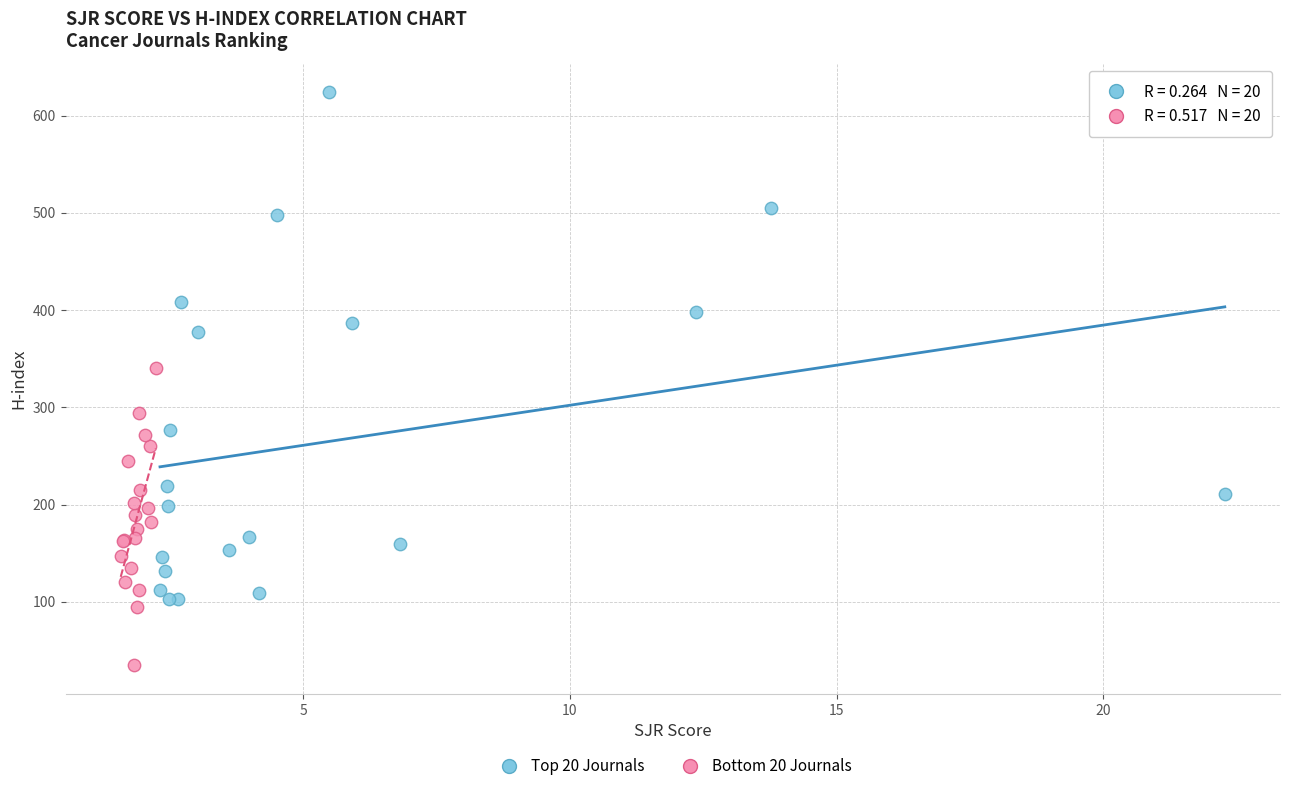

What are all the series names shown in the legend?

Top 20 Journals, Bottom 20 Journals